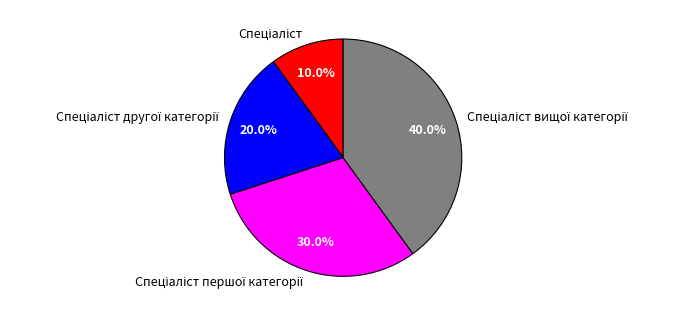

To the nearest percent, what is the average slice percentage?

25%